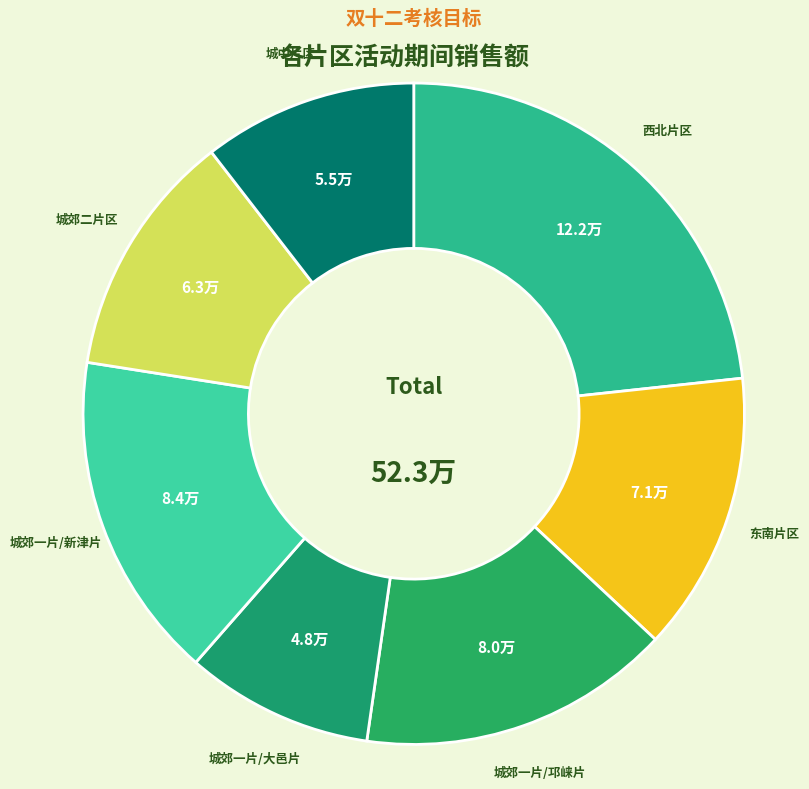

True or false: 城郊一片/新津片 accounts for 16% of the total.

True